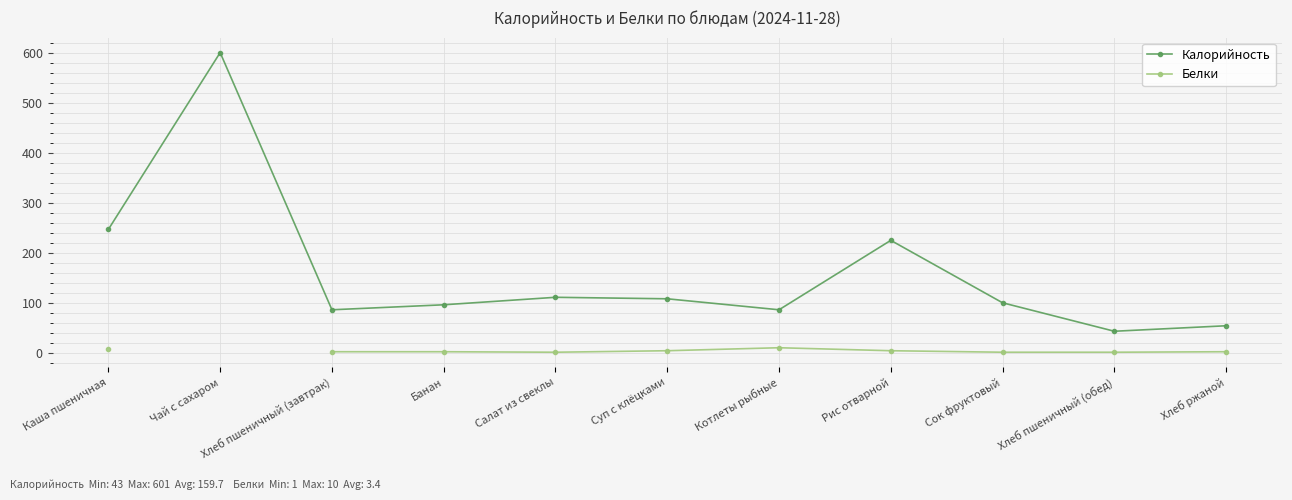

Which series has the widest spread of values?

Калорийность